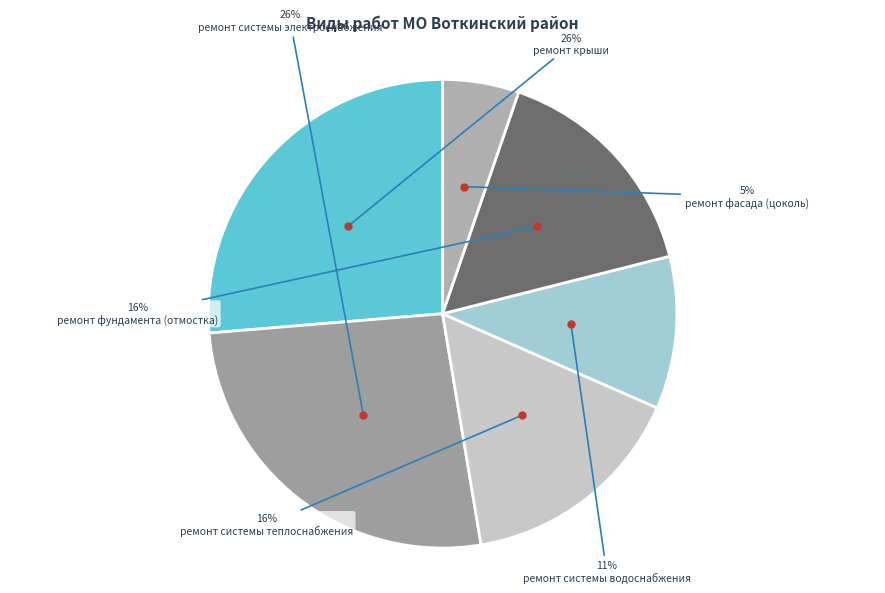

Do ремонт системы электроснабжения and ремонт системы теплоснабжения together represent more than half of the pie?

No